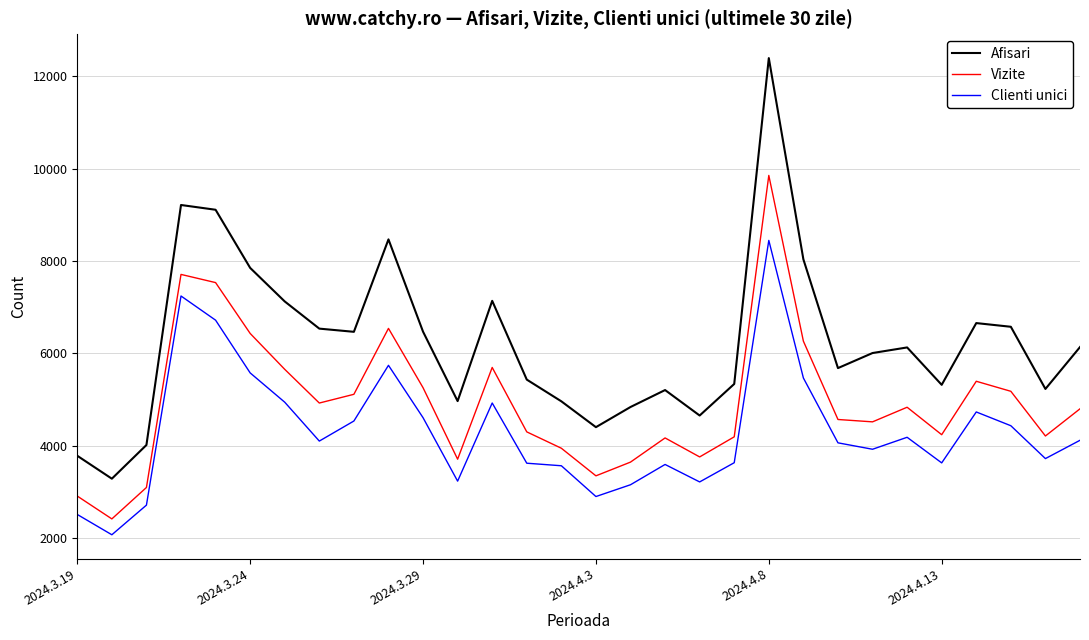

What is the smallest value displayed?

2078